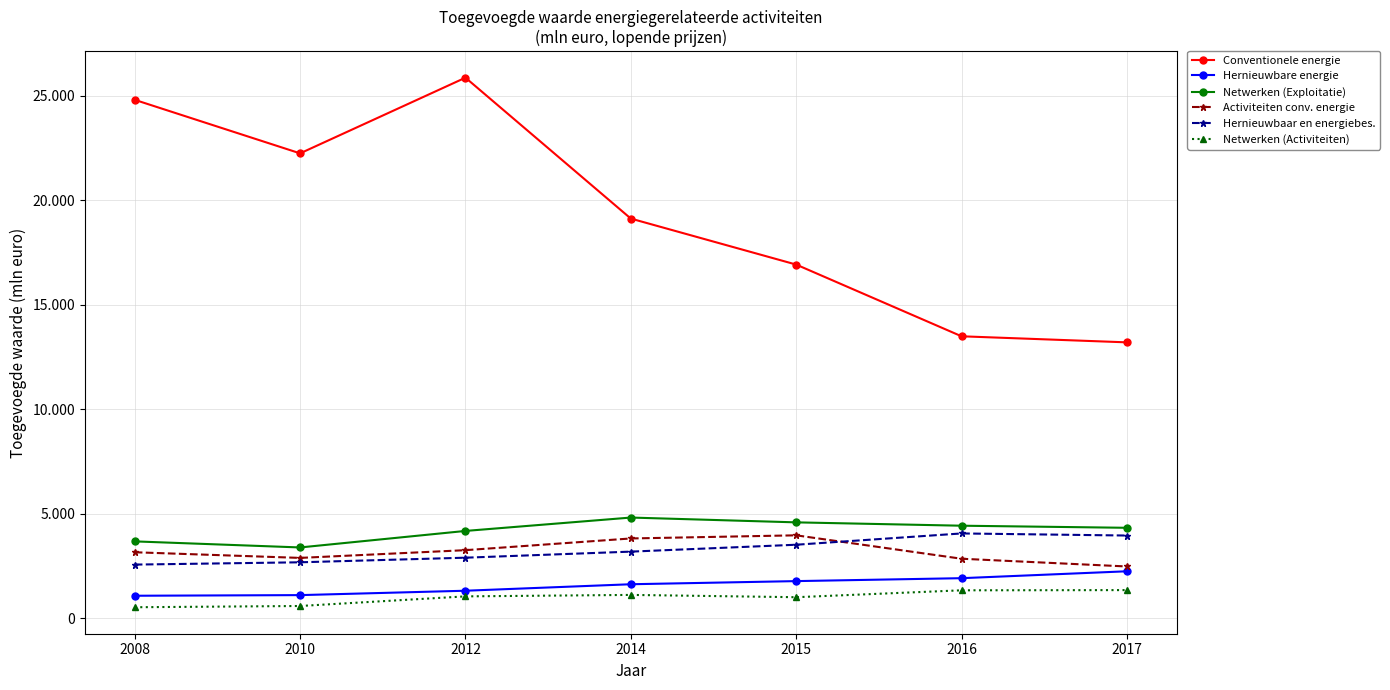

Is the value of Conventionele energie at 2014 greater than the value of Activiteiten conv. energie at 2015?

Yes